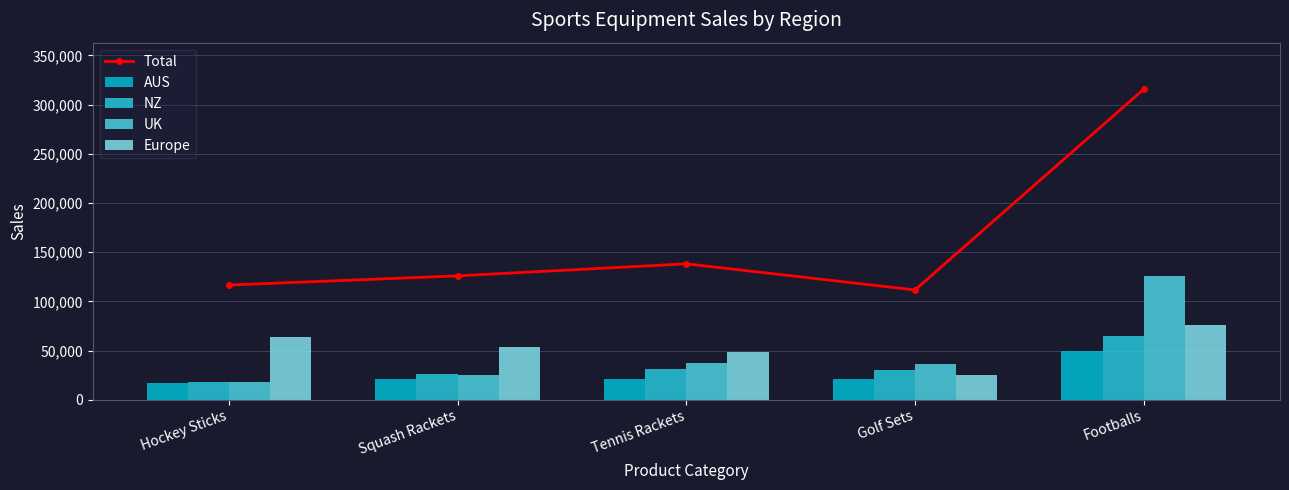

Is it true that UK equals 37456 at Tennis Rackets?

True